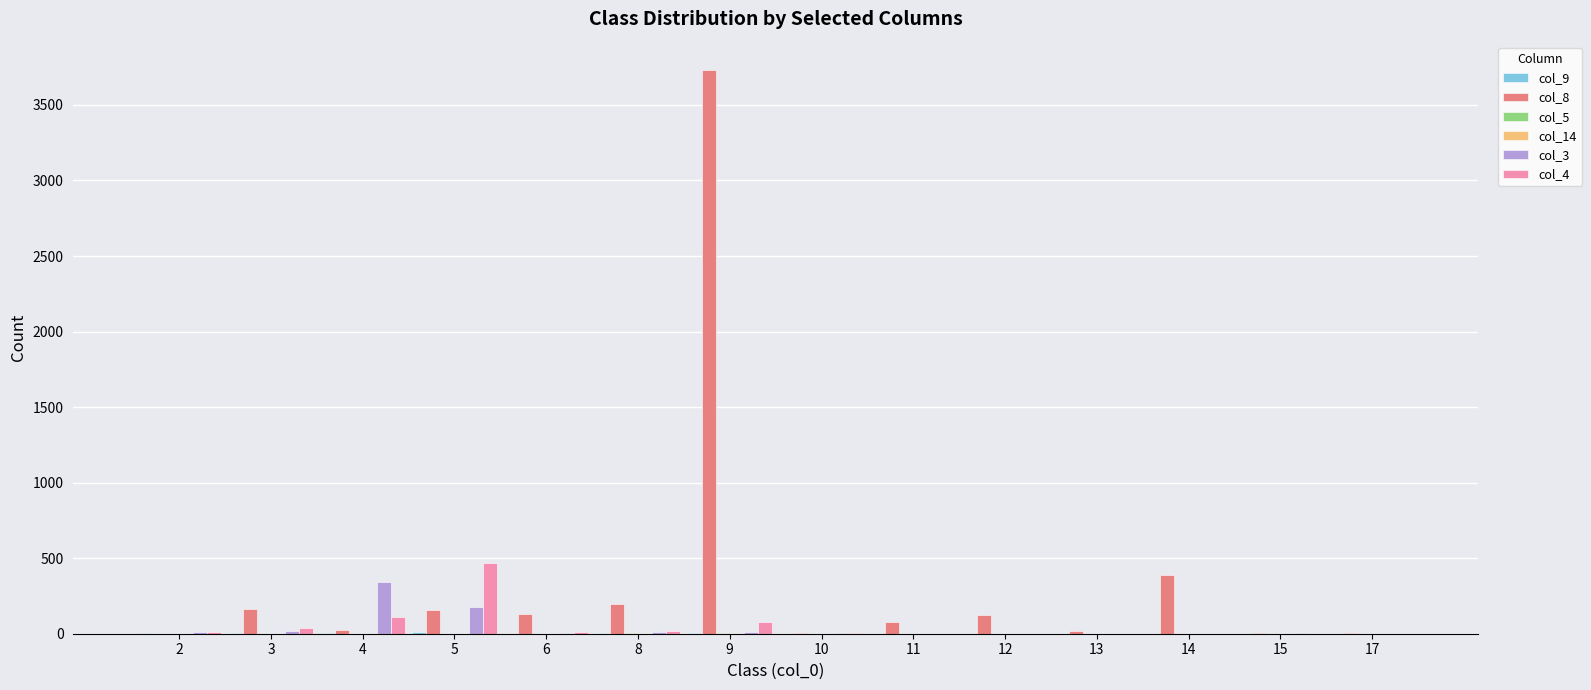

What is the maximum value shown in the chart?

3732